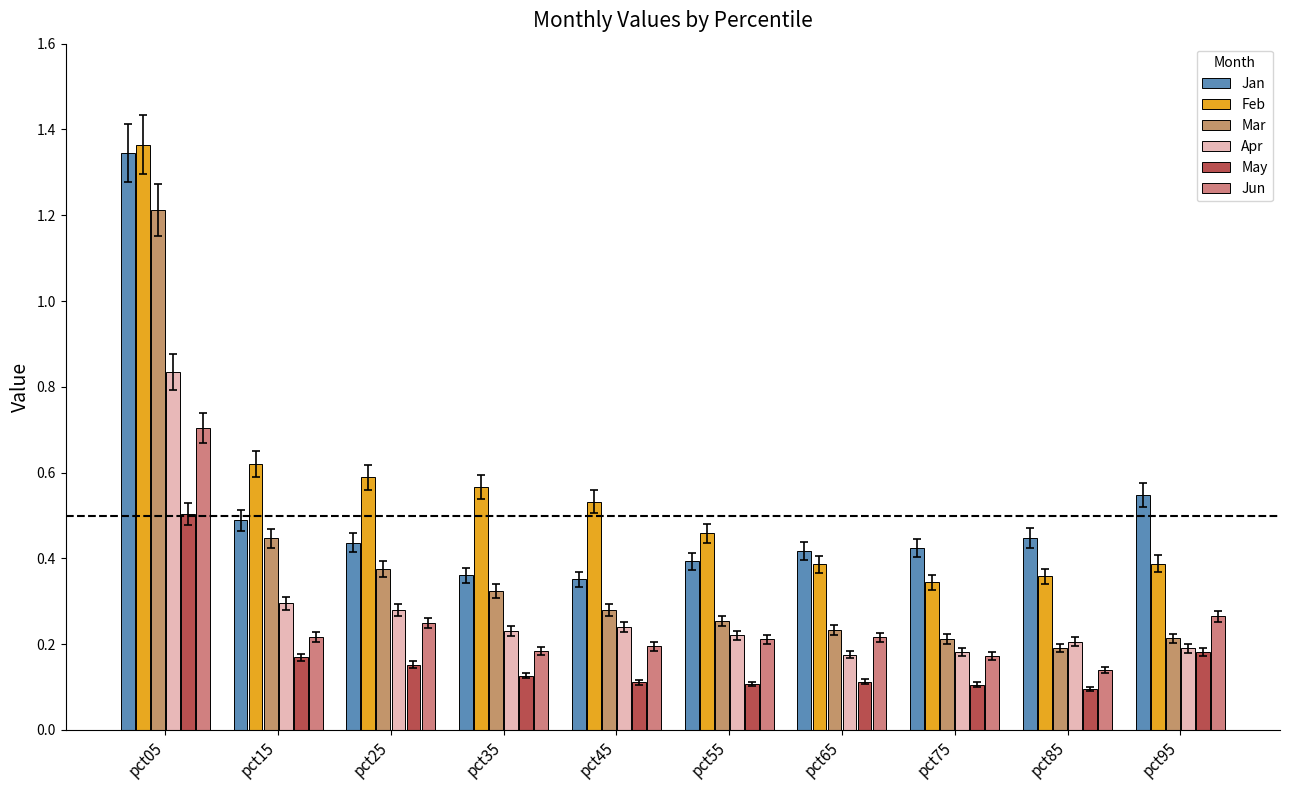

Is the value of Feb at pct85 greater than the value of Jun at pct15?

Yes